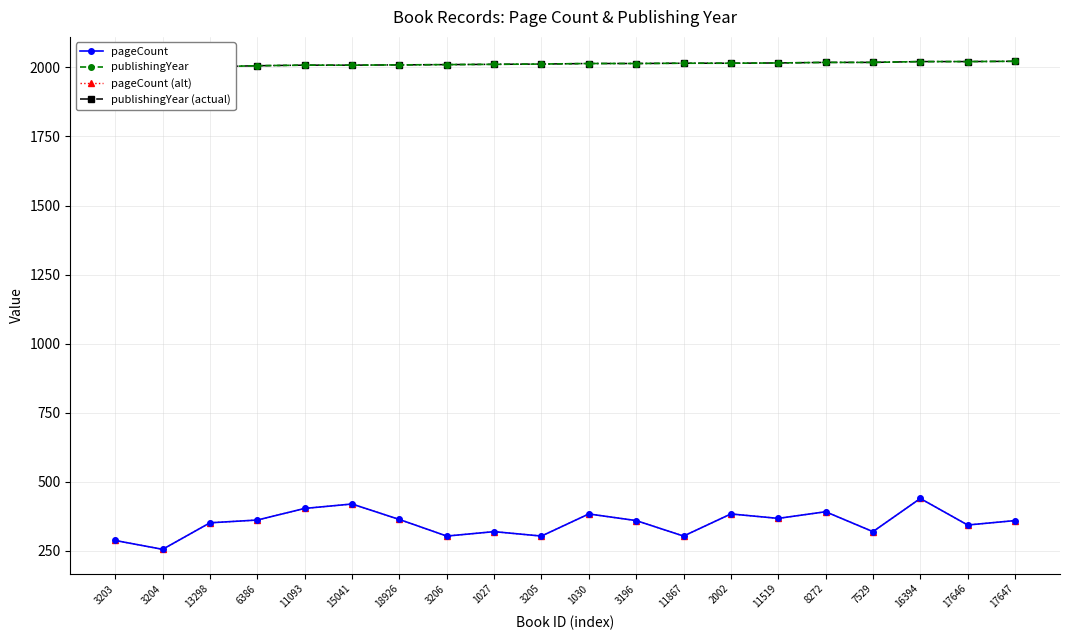

How many values in the pageCount series exceed 360?

9